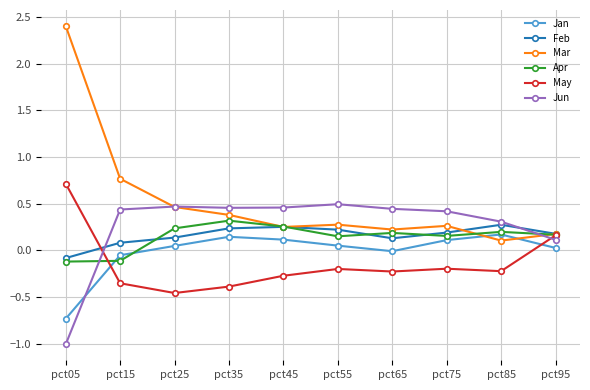

Is the value of Apr at pct45 greater than the value of Jun at pct95?

Yes